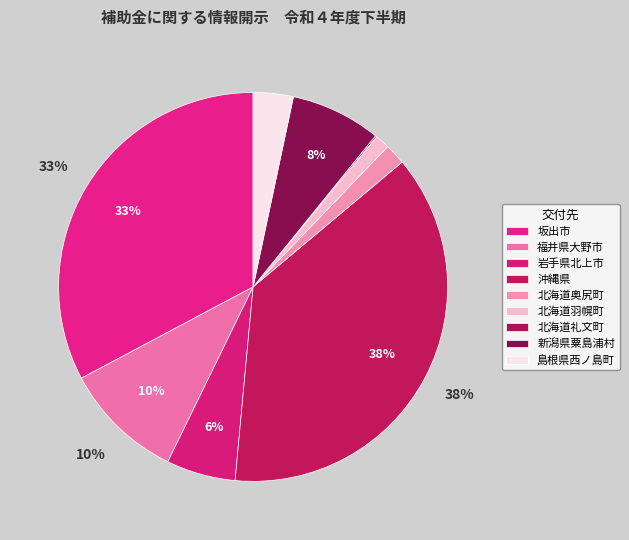

True or false: 北海道礼文町 accounts for 0% of the total.

True